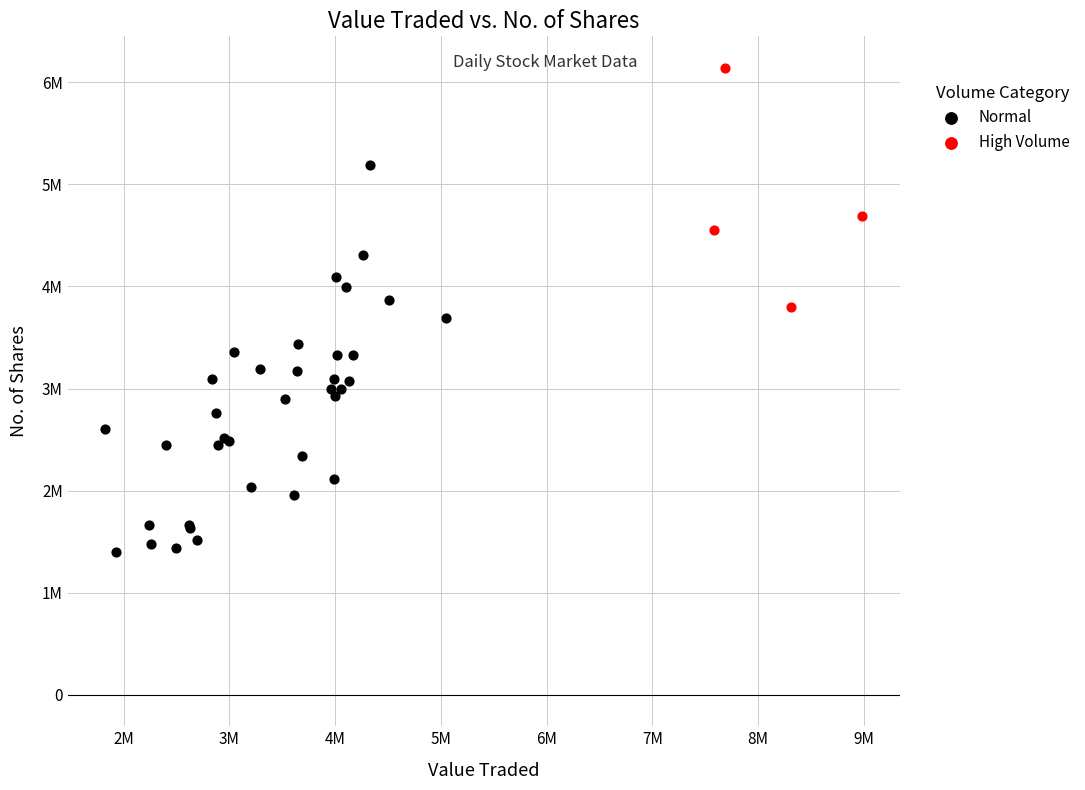

What are all the series names shown in the legend?

Normal, High Volume